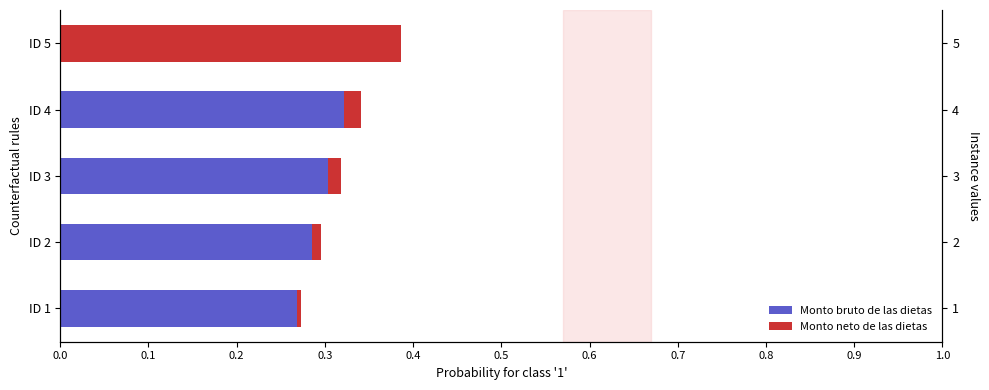

Is it true that Monto neto de las dietas equals 0.0 at ID 4?

False